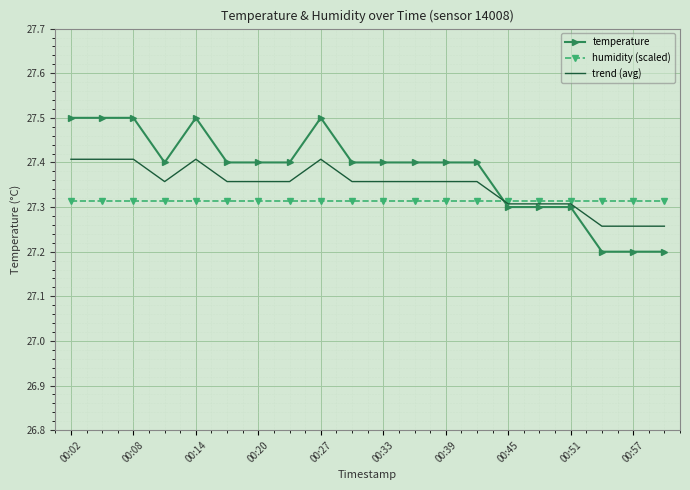

What is the greatest value displayed?

27.5